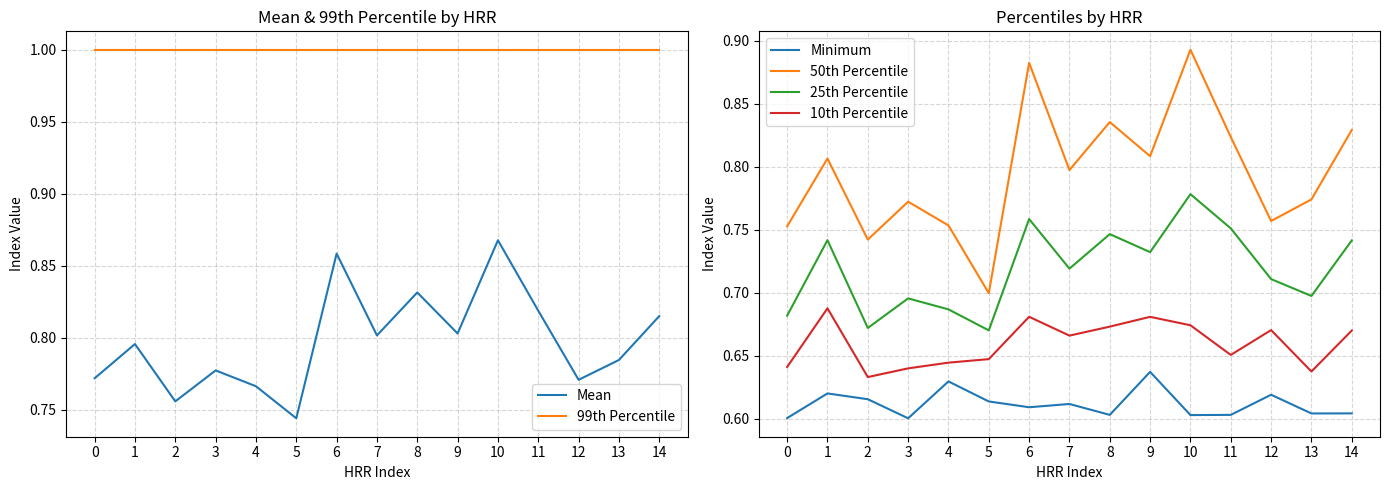

What is the difference between the maximum and second lowest values in the 25th Percentile series?

0.1